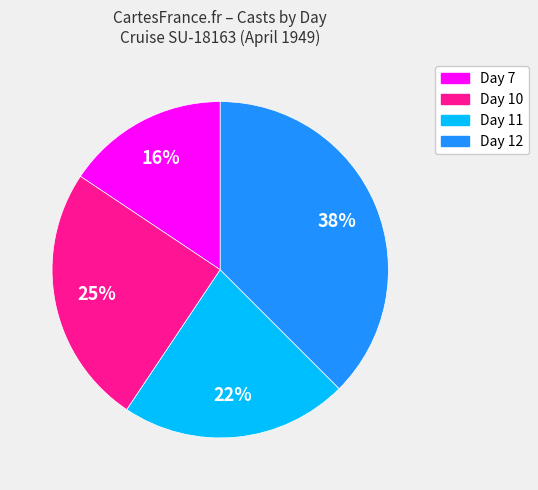

To the nearest percent, what percentage of the pie is Day 7?

16%